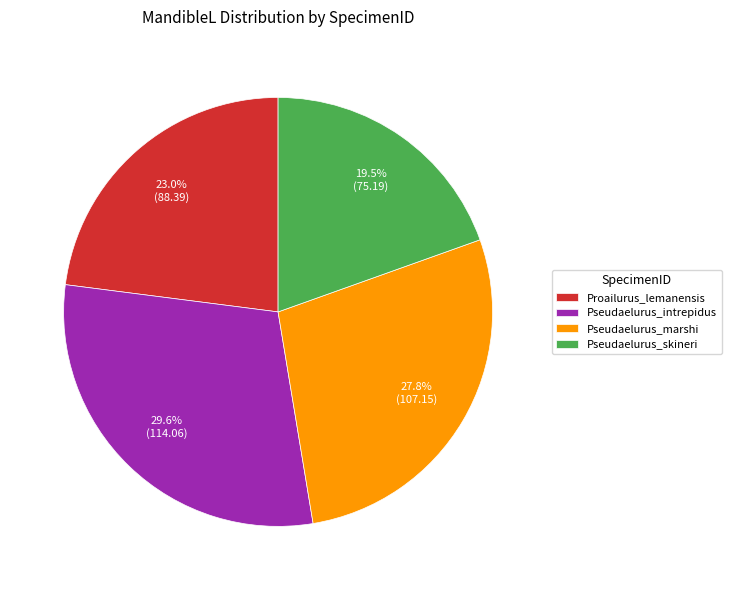

Which has a higher value, Pseudaelurus_skineri or Pseudaelurus_marshi?

Pseudaelurus_marshi